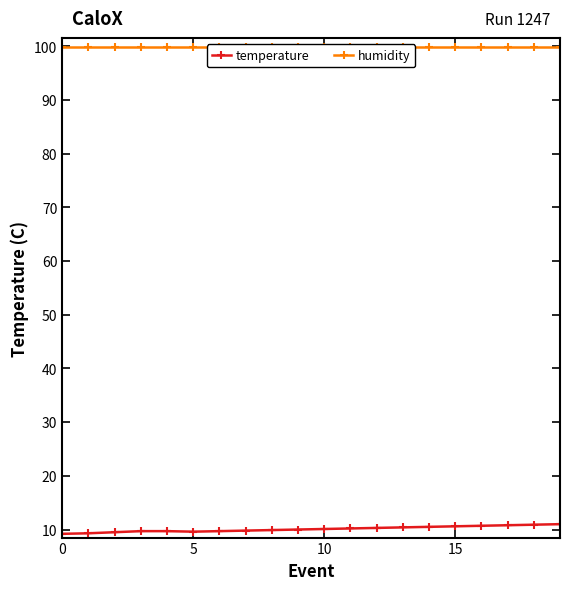

What is the label of the 18th point from the left?

17